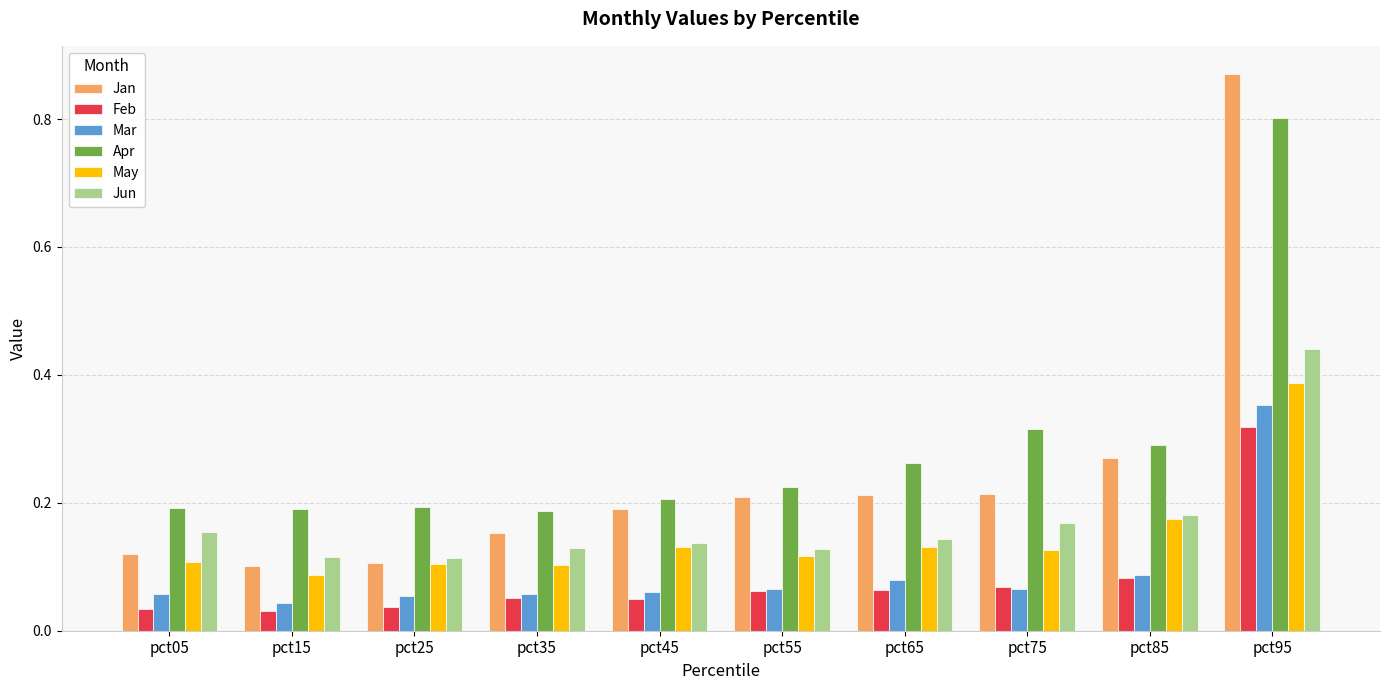

Which category has the highest value across all series?

pct95